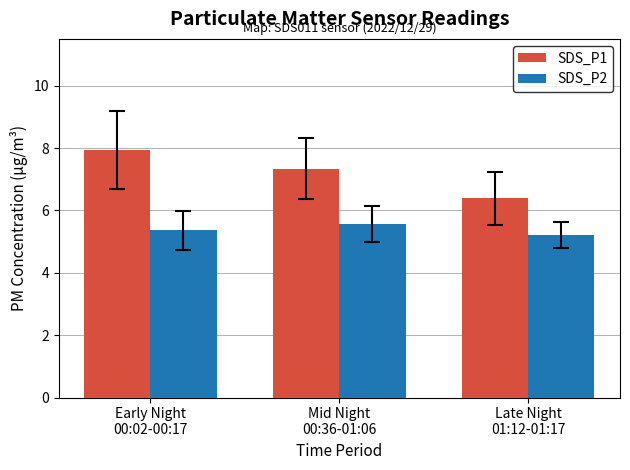

What are all the series names shown in the legend?

SDS_P1, SDS_P2